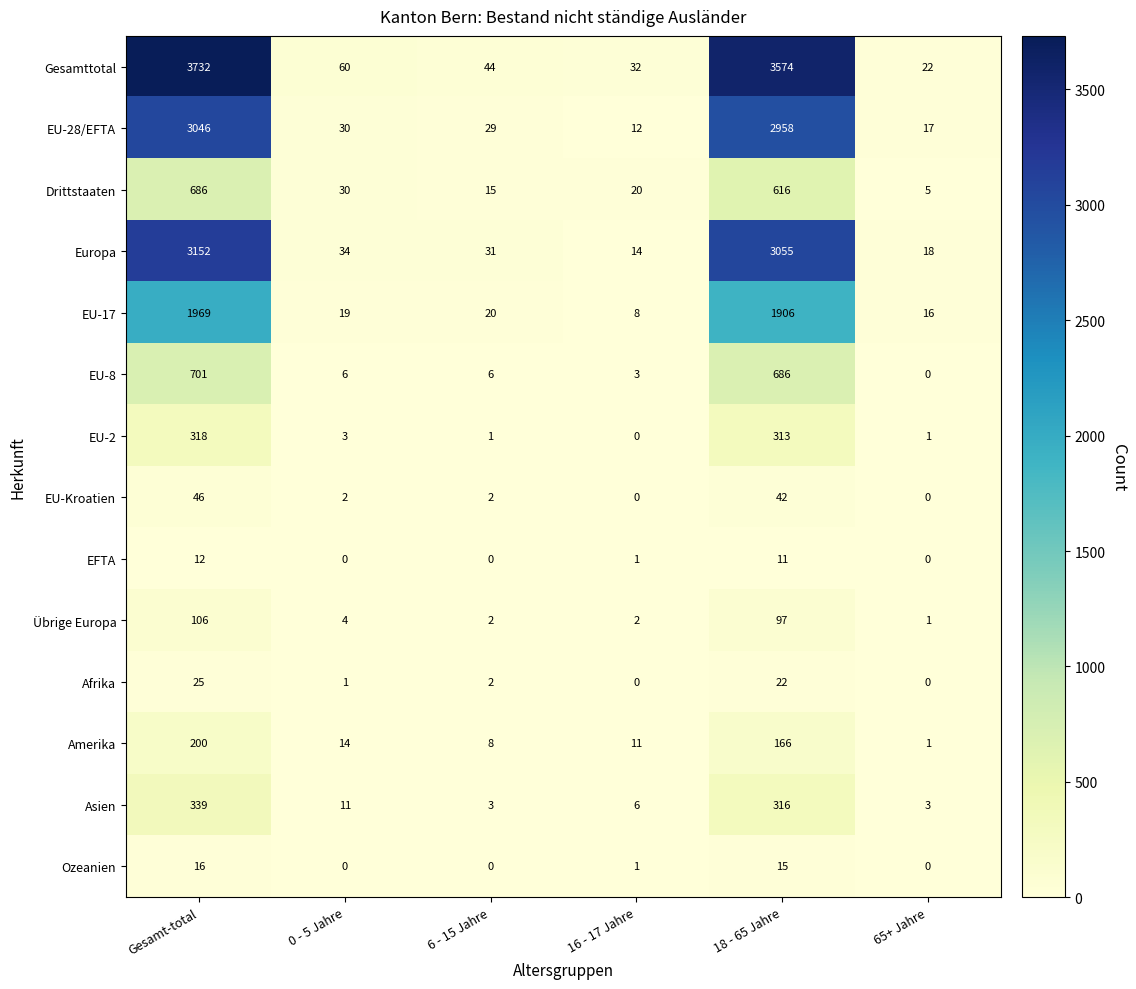

How many distinct data groups are displayed?

14